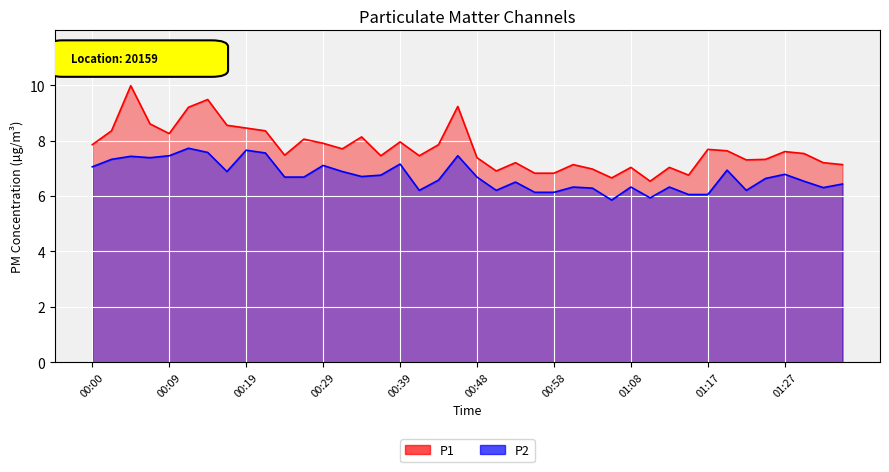

What are all the series names shown in the legend?

P1, P2